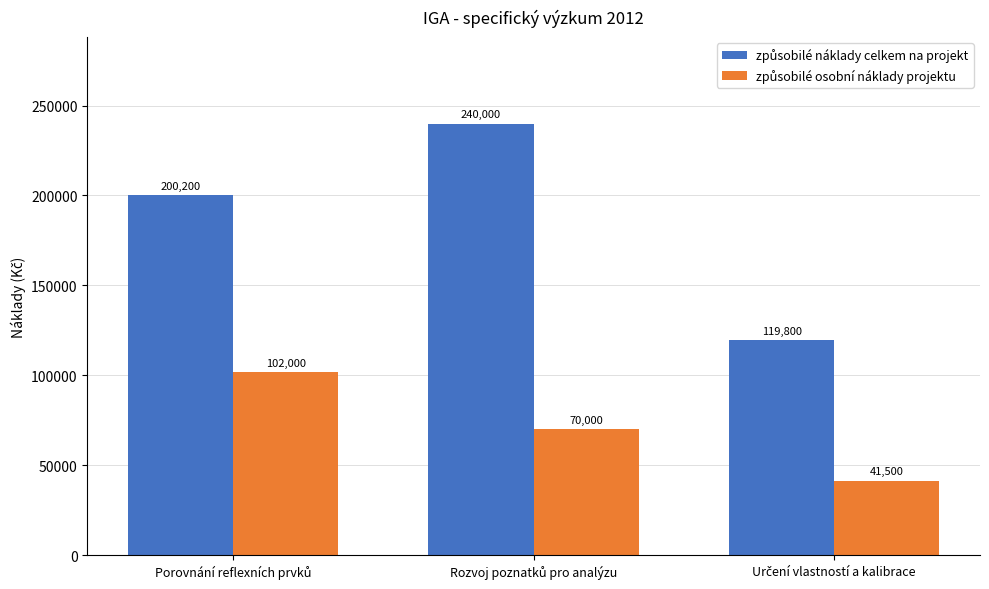

Which series has the largest range (max minus min)?

způsobilé náklady celkem na projekt